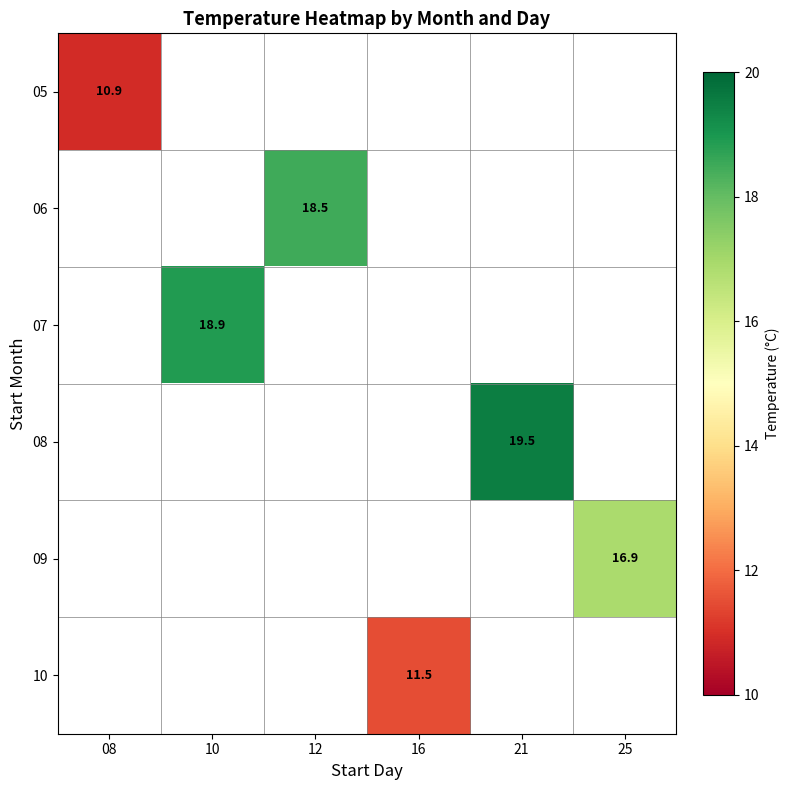

The value of 08 at 21 is 5.9. True or false?

False